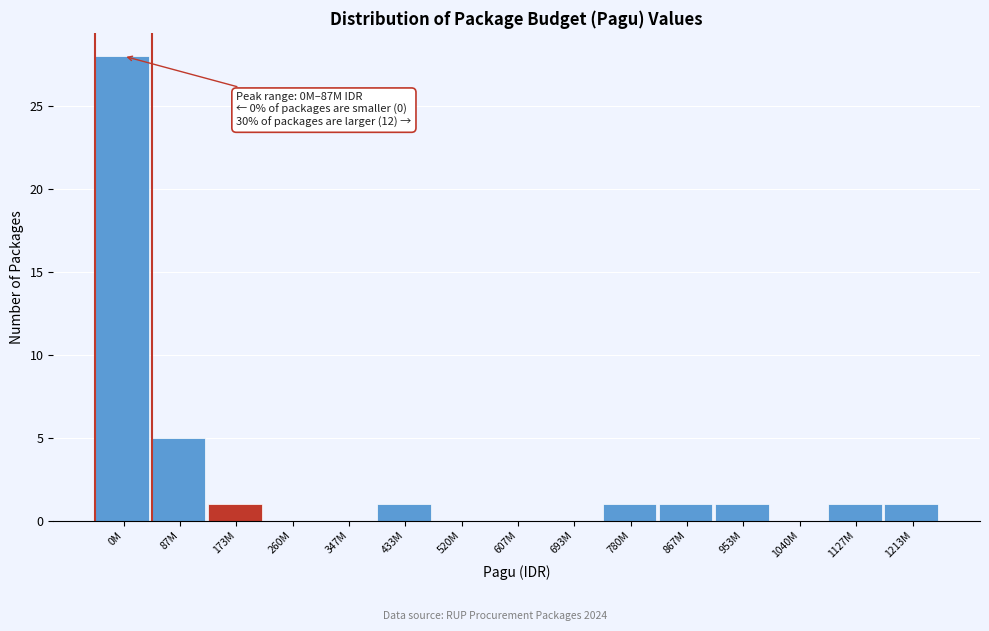

Reading left to right, extract all data points from this chart.

0M=28	87M=5	173M=1	260M=0	347M=0	433M=1	520M=0	607M=0	693M=0	780M=1	867M=1	953M=1	1040M=0	1127M=1	1213M=1